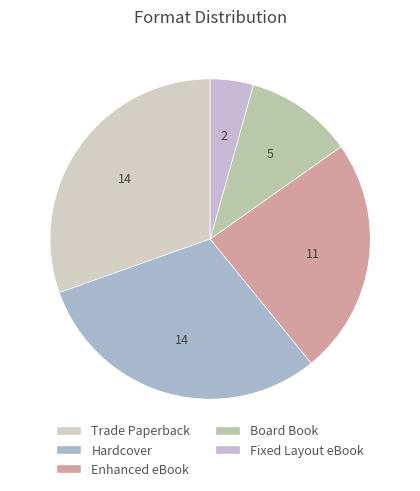

To the nearest percent, what portion does Trade Paperback represent?

30%